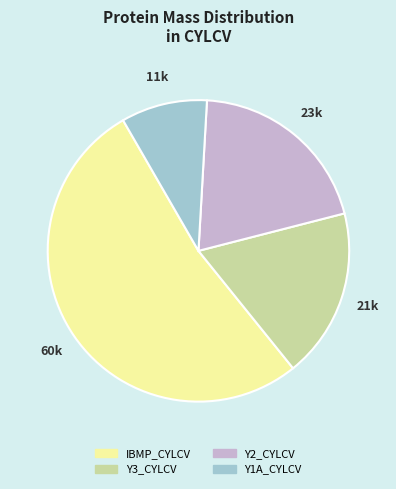

Is the sum of Y3_CYLCV and Y1A_CYLCV greater than half?

No